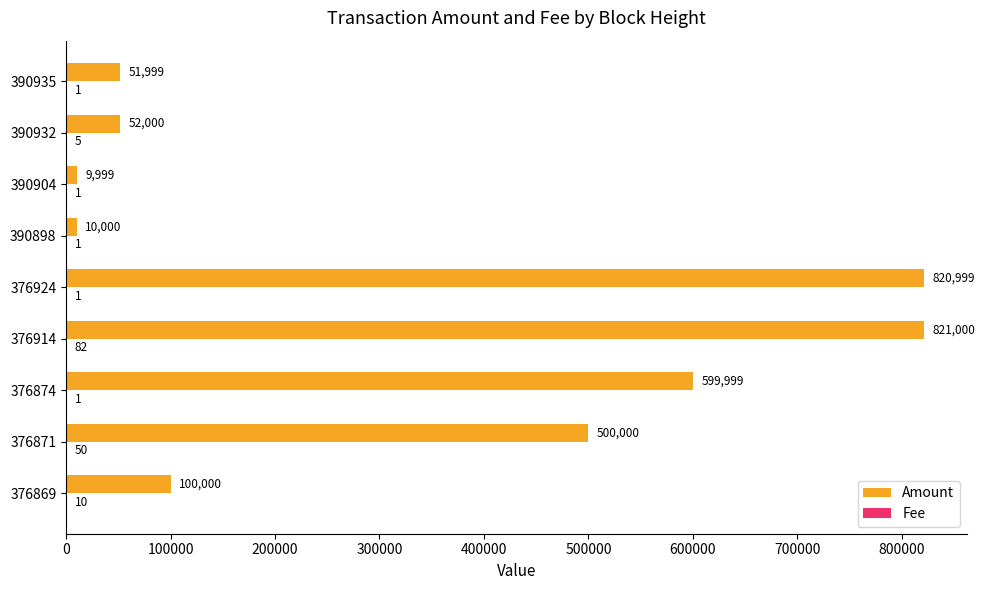

What is the total value across all series at 376924?

821000